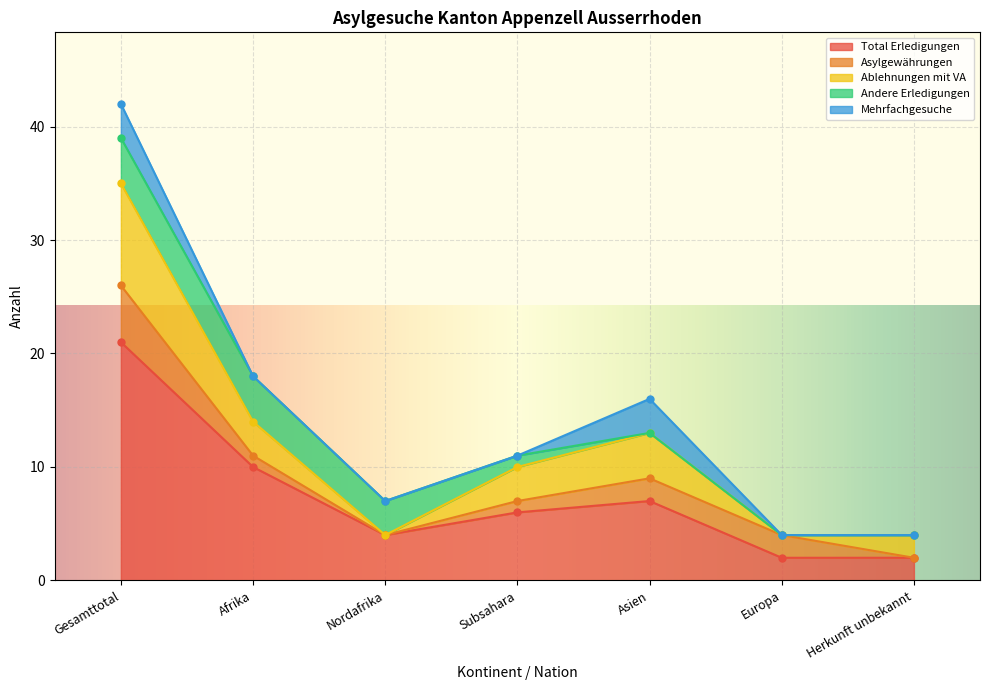

Reading left to right, list all the values displayed in this chart.

Total Erledigungen: 21	10	4	6	7	2	2
Asylgewährungen: 5	1	0	1	2	2	0
Ablehnungen mit VA: 9	3	0	3	4	0	2
Andere Erledigungen: 4	4	3	1	0	0	0
Mehrfachgesuche: 3	0	0	0	3	0	0